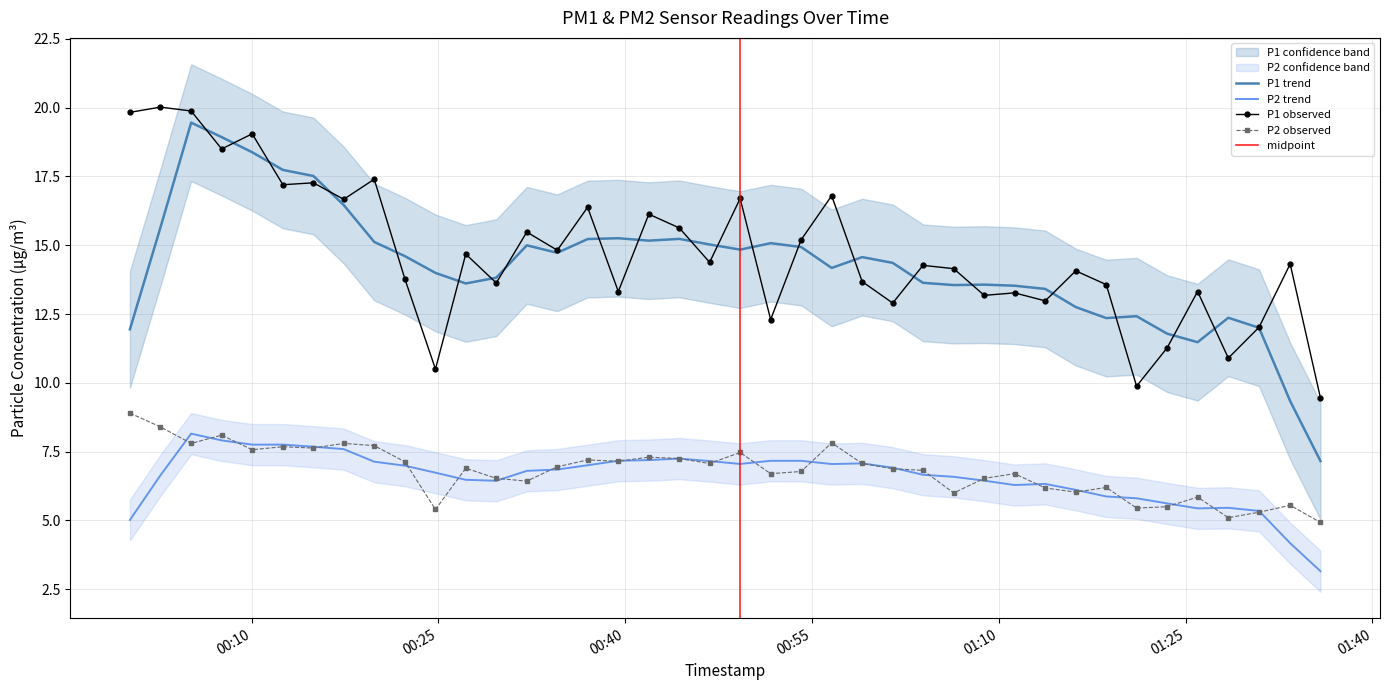

What is the greatest value displayed?

20.0